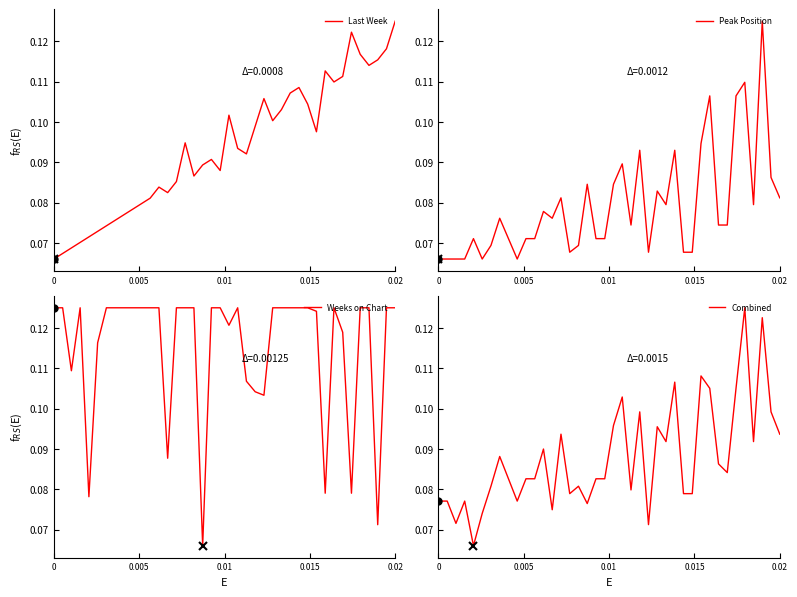

In Combined, how many points are higher than both neighbors (excluding endpoints)?

12